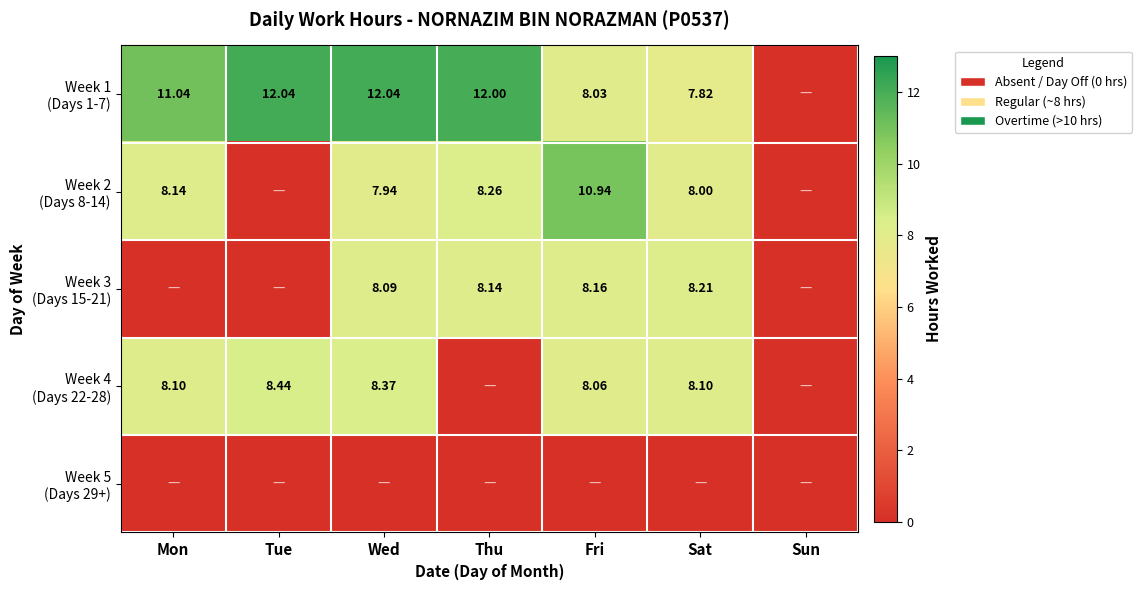

List the labels in order of Week 4 (Days 22-28) value, largest first.

Tue, Wed, Mon, Sat, Fri, Thu, Sun